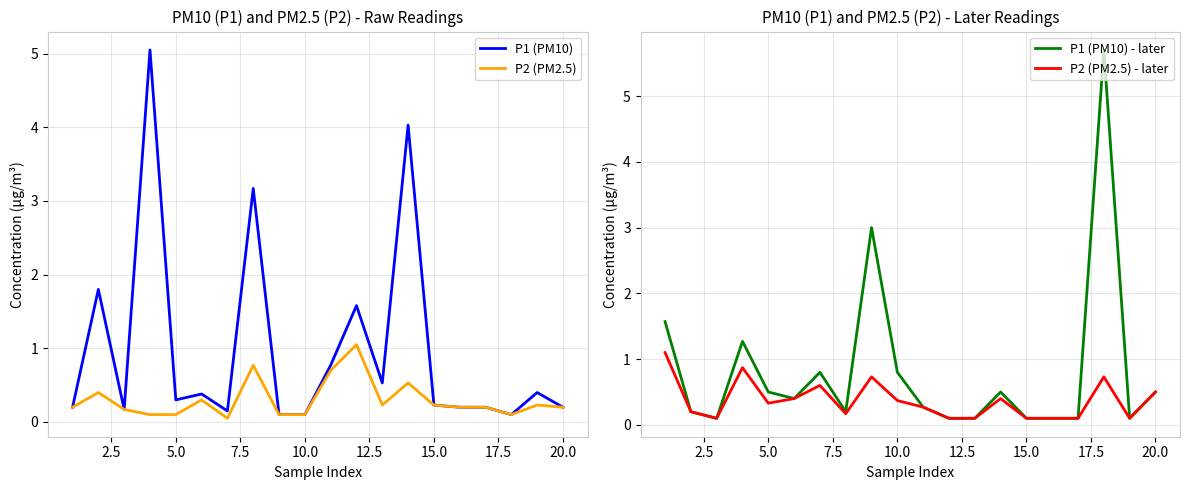

The P2 (PM2.5) - later series shows 0.1 at 15.0. True or false?

True